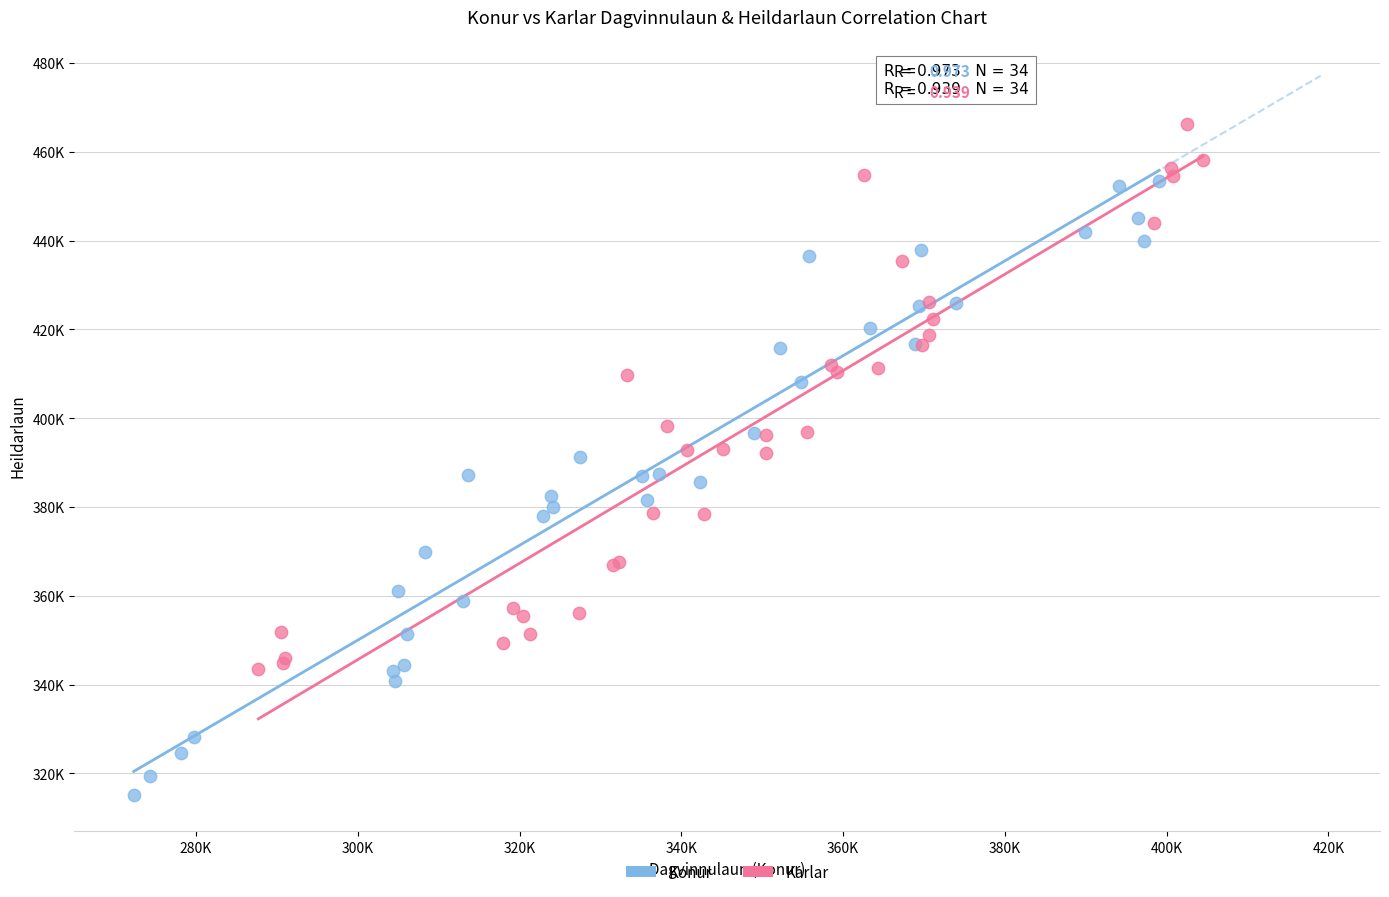

What are all the series names shown in the legend?

Konur, Karlar